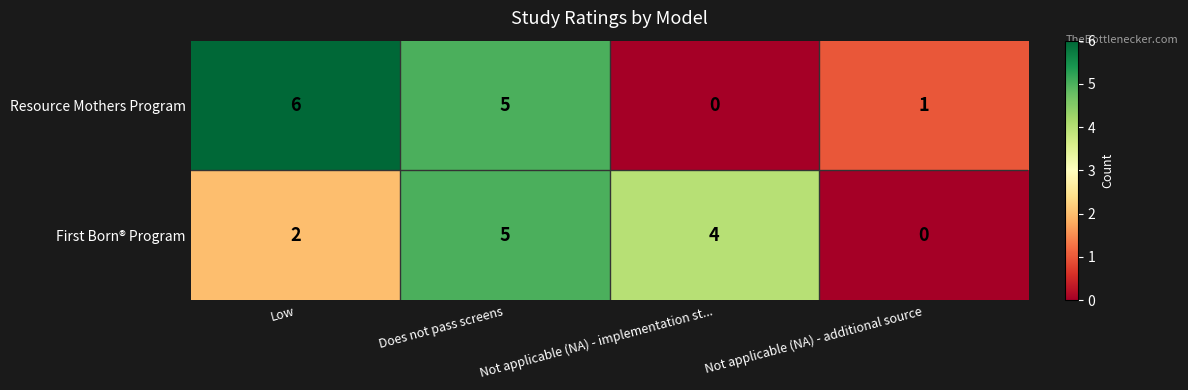

Between Low and Not applicable (NA) - additional source, which series saw the biggest shift?

Resource Mothers Program